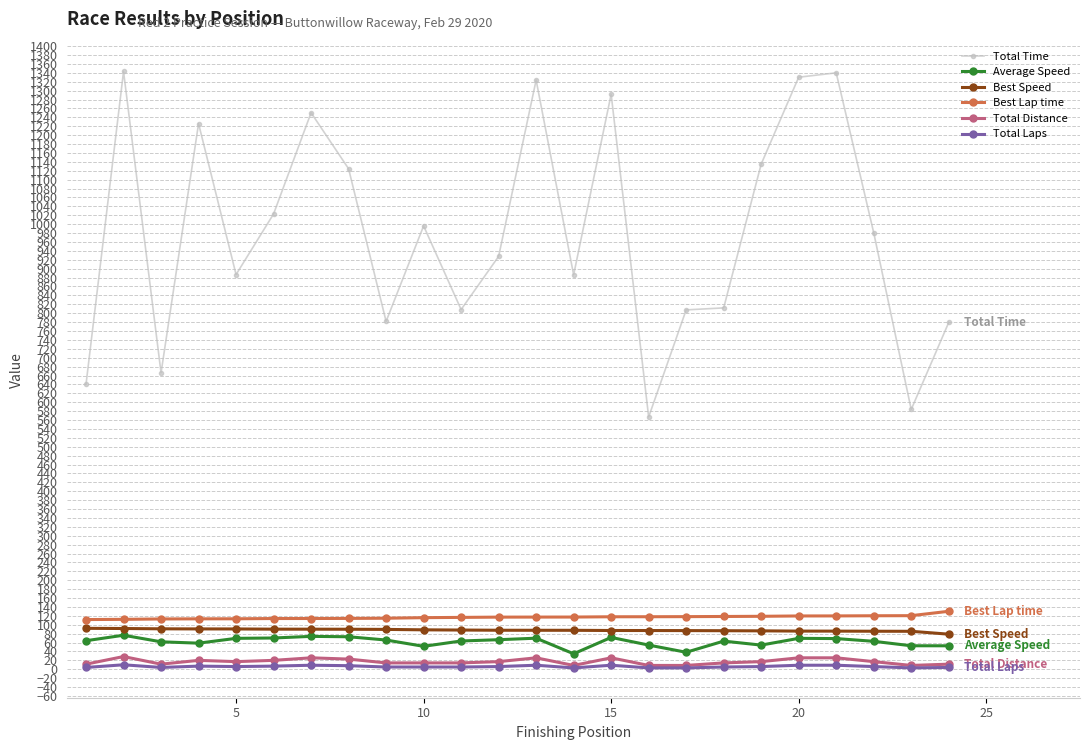

Which series has the largest range (max minus min)?

Total Time